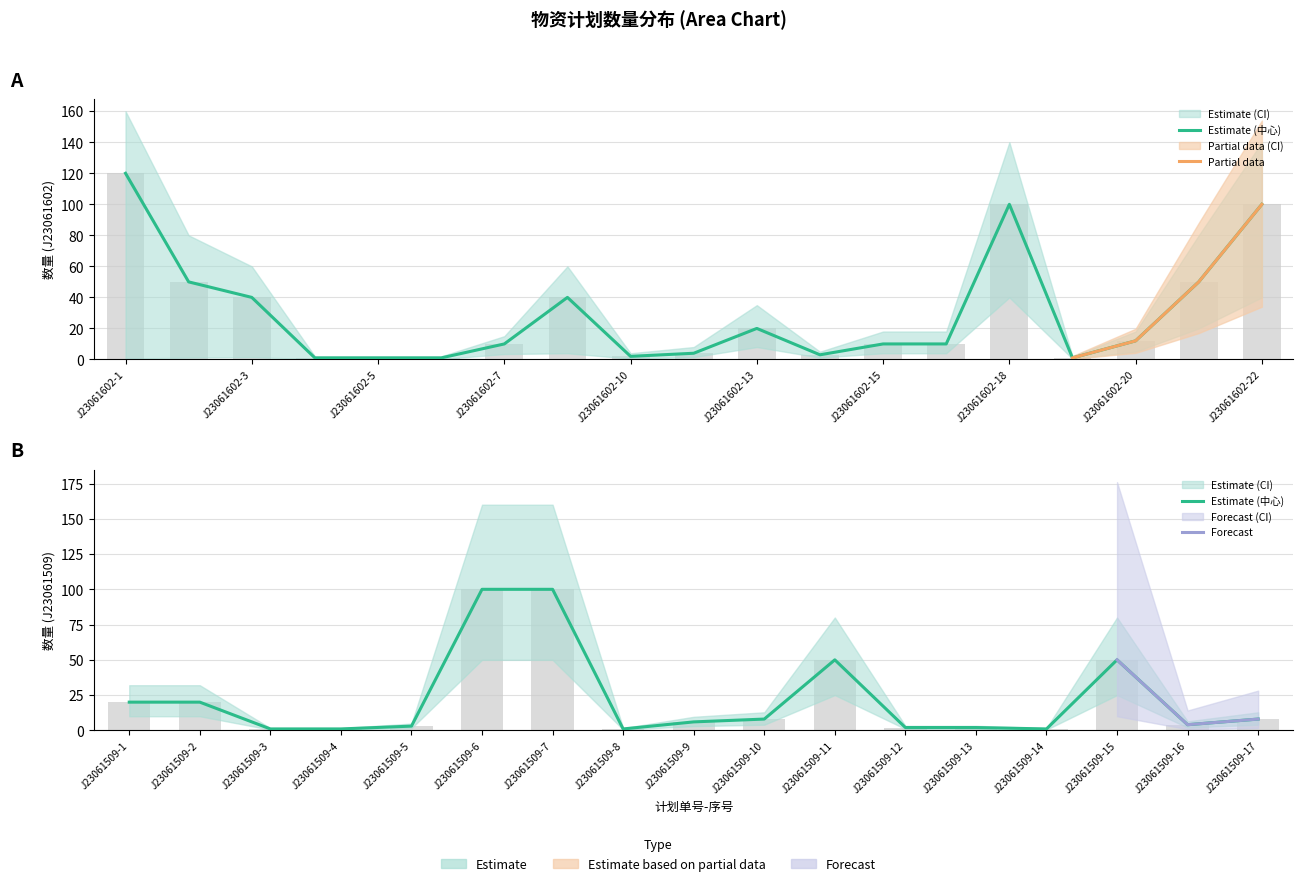

Read the value at J23061602-13, to the nearest 10.

20